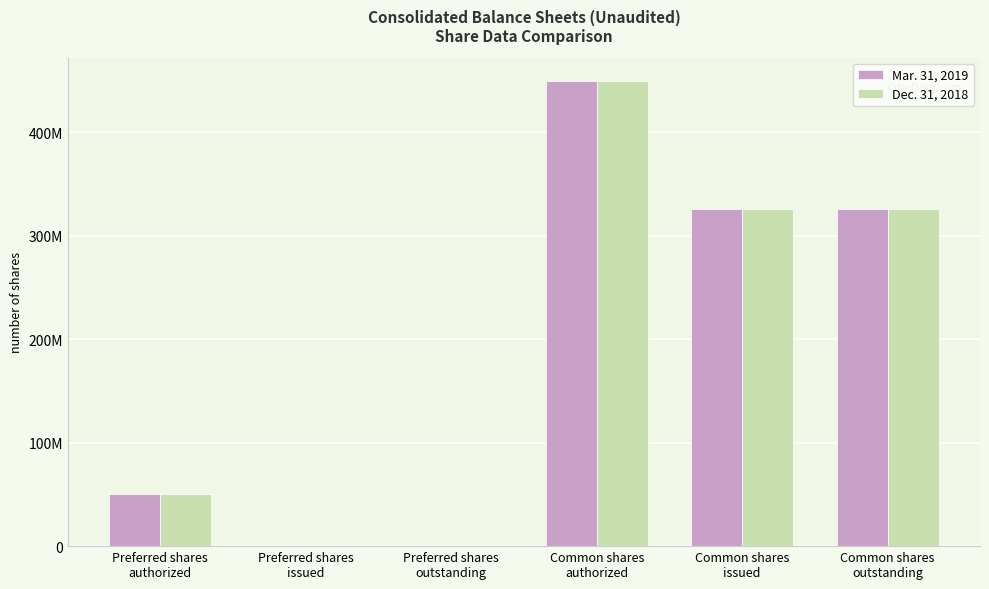

What is the sum of the Dec. 31, 2018 values at Preferred shares
outstanding and Common shares
outstanding?

326428583